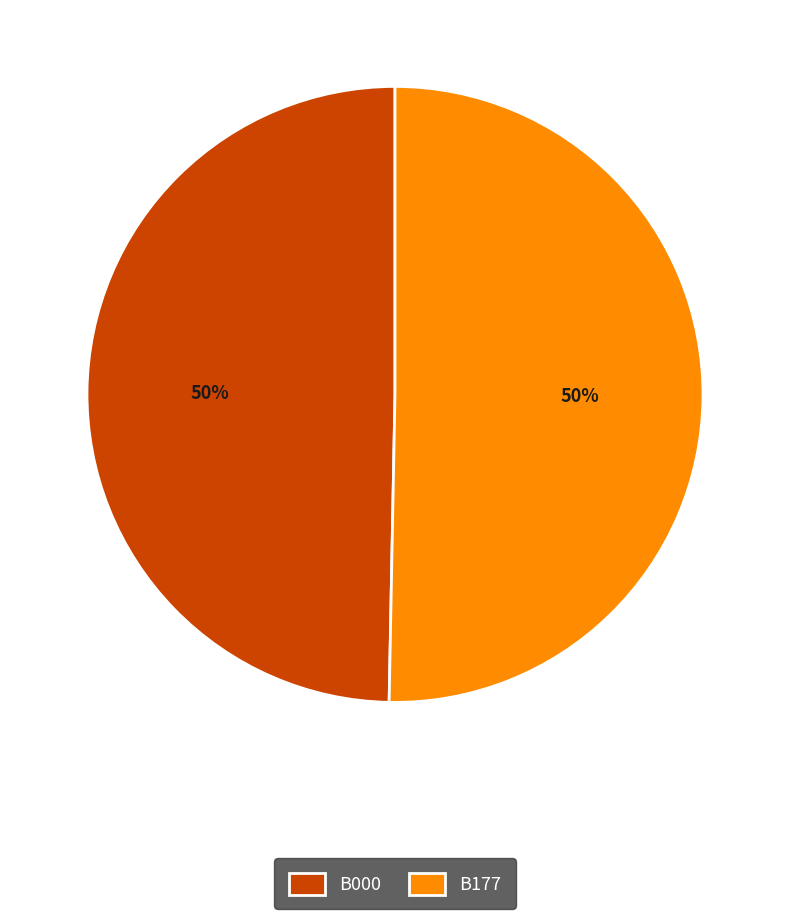

To the nearest percent, what is the average slice percentage?

50%